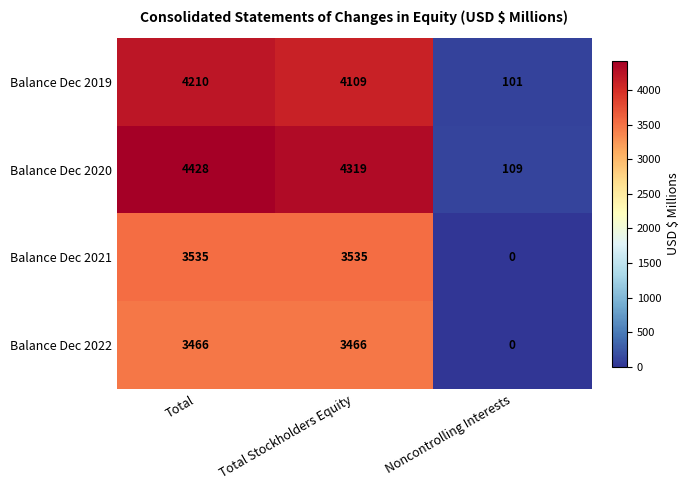

Is it true that Balance Dec 2022 equals 0 at Noncontrolling Interests?

True